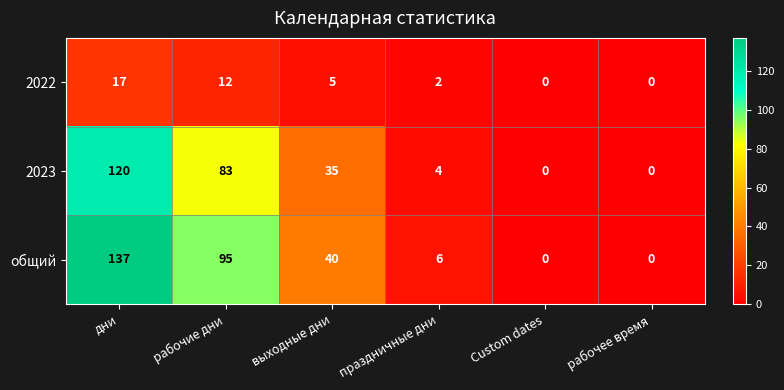

Where is общий nearest to the value 68?

рабочие дни